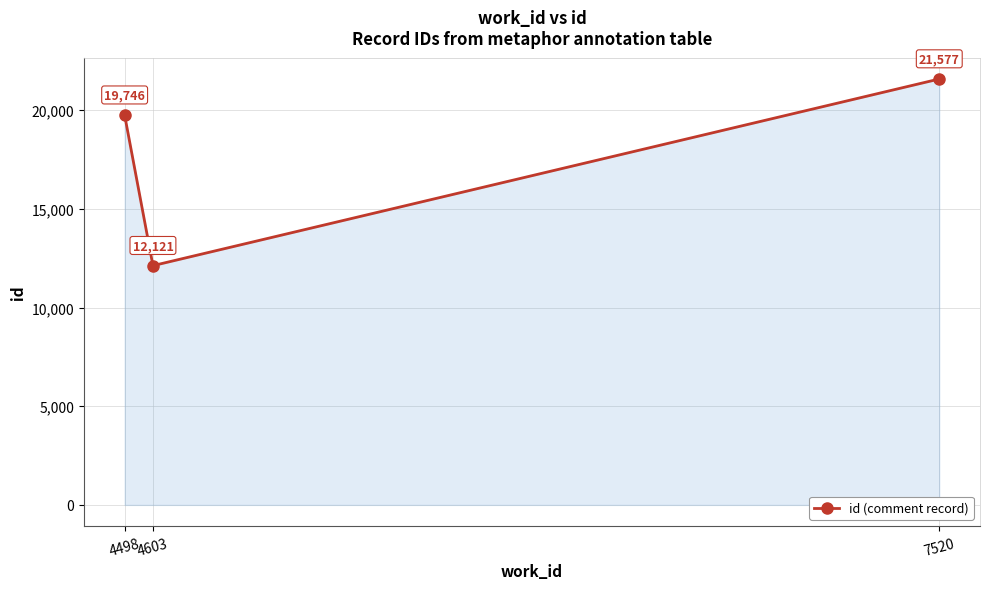

List the labels in order of value, largest first.

7520, 4498, 4603